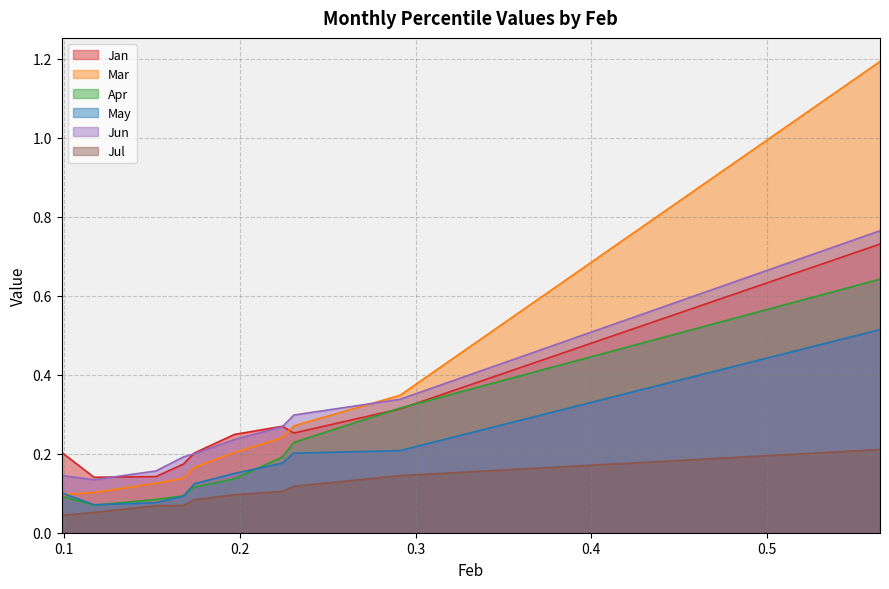

Between pct65 and pct35, which is larger?

pct65